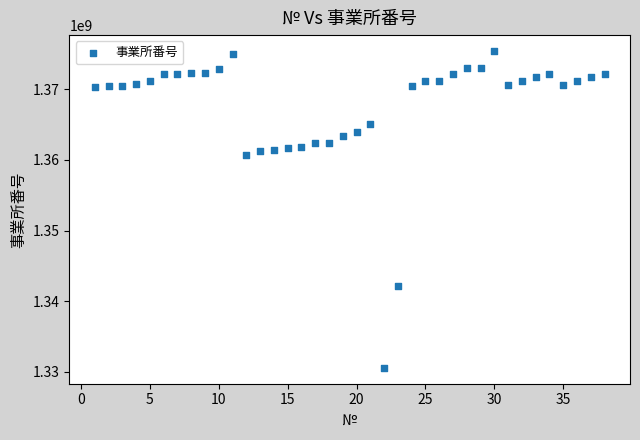

What is the range of X values (max minus min)?

37